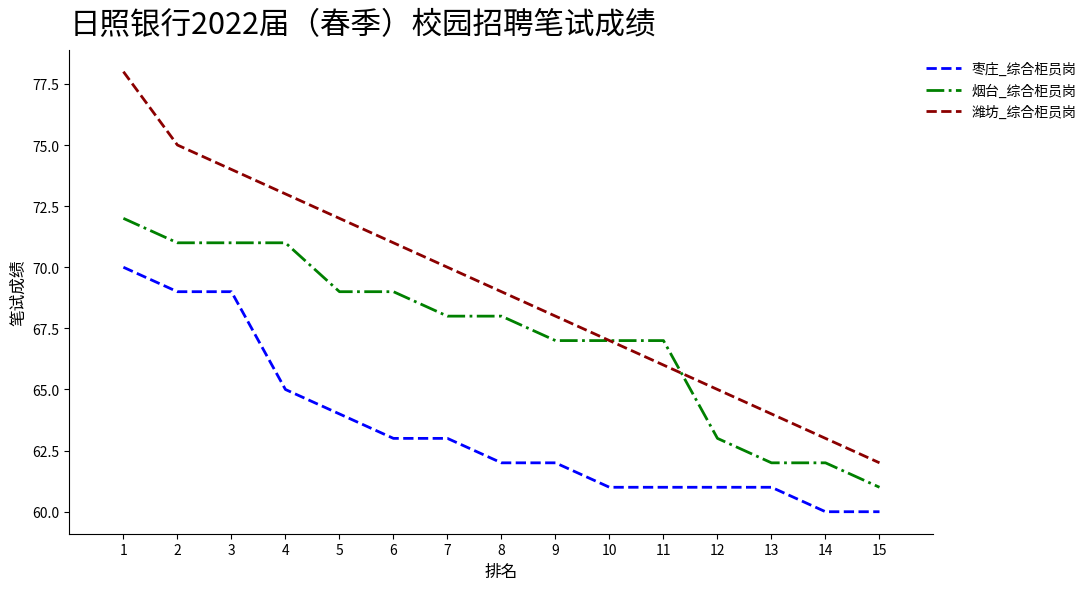

Does the chart have visible grid lines?

No